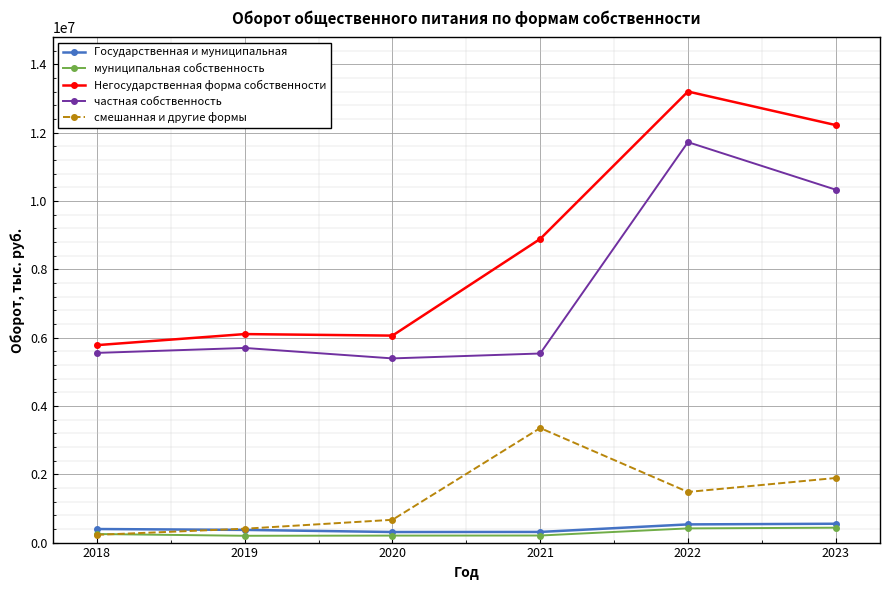

Which series has the largest total across all categories?

Негосударственная форма собственности